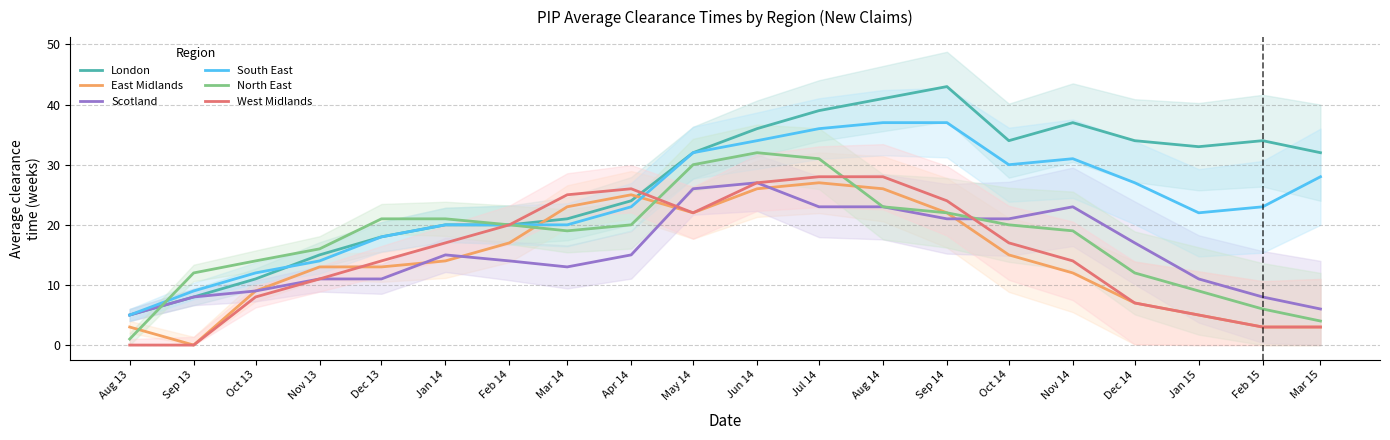

Does the chart display data point markers on the line(s)?

No